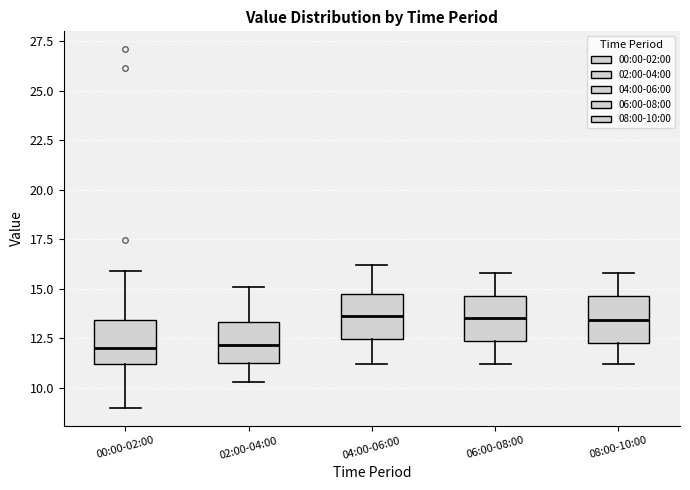

Reading left to right, read every box against the y-axis: the position of its median line, the range the box covers, and the ends of its whiskers. The values are not printed on the chart, so give them approximately, as read against the axis.

00:00-02:00: median 12.0, box 11.0 to 13.5, whiskers 9.0 to 16.0
02:00-04:00: median 12.0, box 11.5 to 13.5, whiskers 10.5 to 15.0
04:00-06:00: median 13.5, box 12.5 to 14.5, whiskers 11.0 to 16.0
06:00-08:00: median 13.5, box 12.5 to 14.5, whiskers 11.0 to 16.0
08:00-10:00: median 13.5, box 12.5 to 14.5, whiskers 11.0 to 16.0